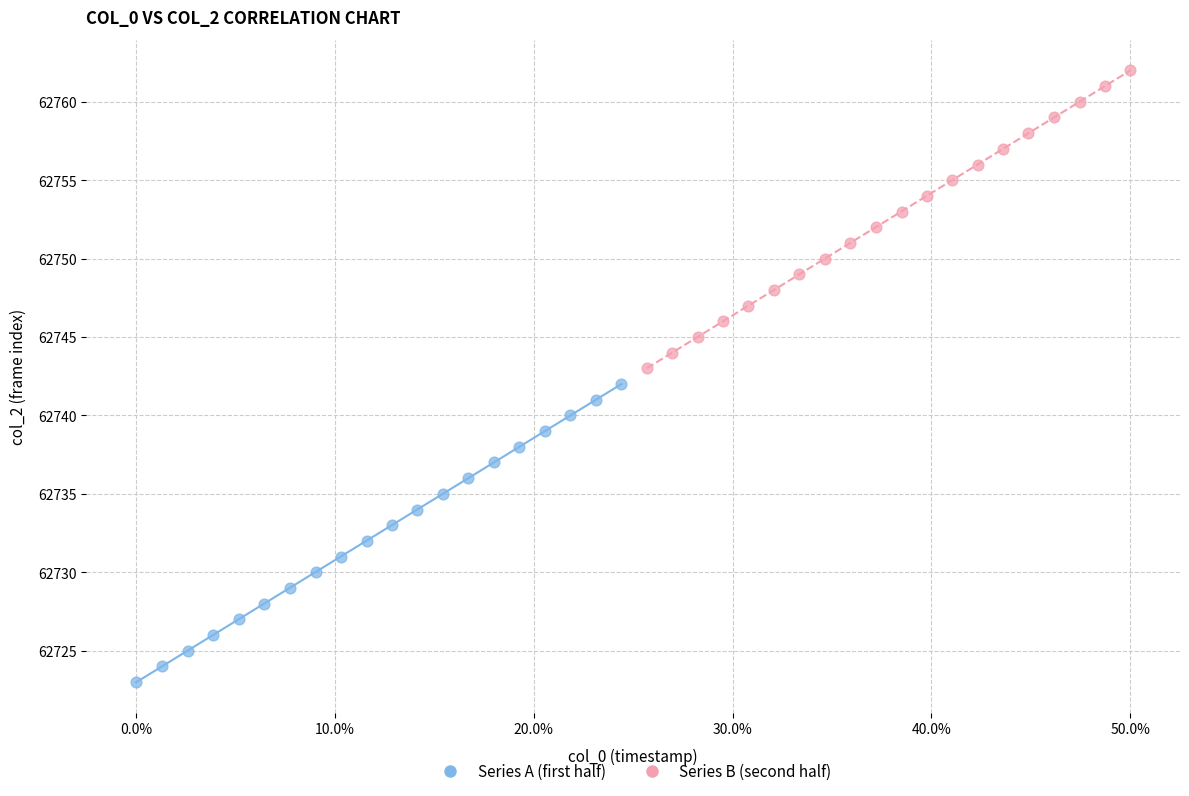

Which series contains the highest Y value?

Series B (second half)